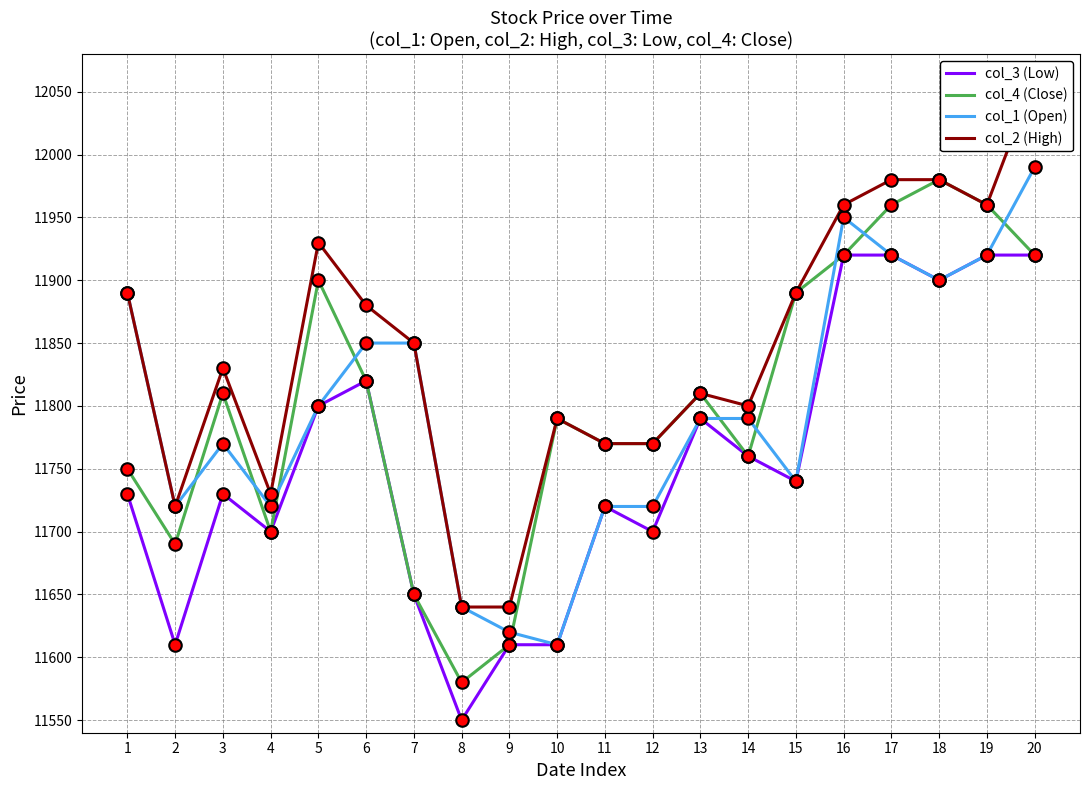

What is the value of the col_4 (Close) point at the 1st from the left?

11750